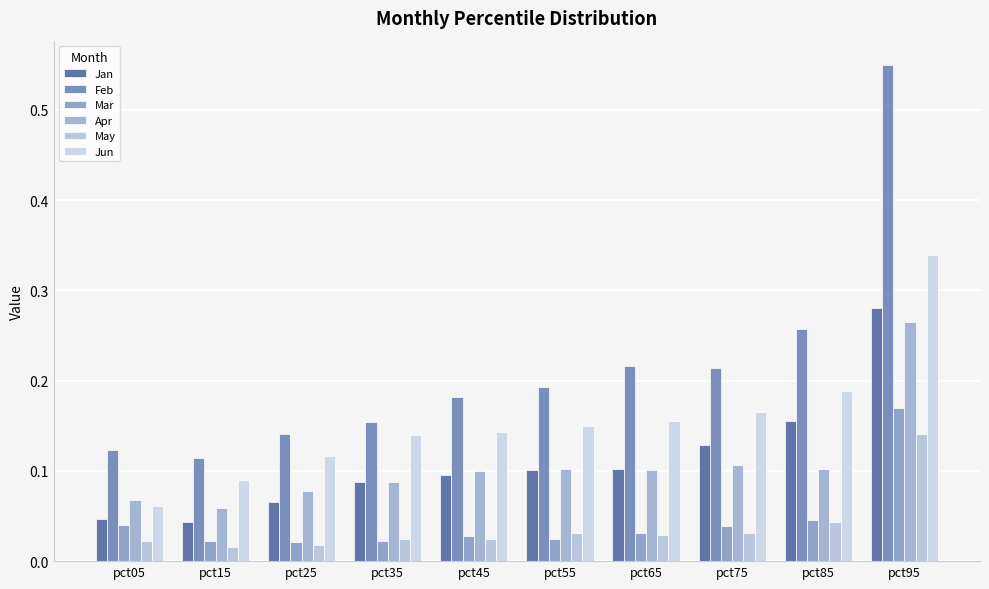

Read the Jan value at pct25.

0.1